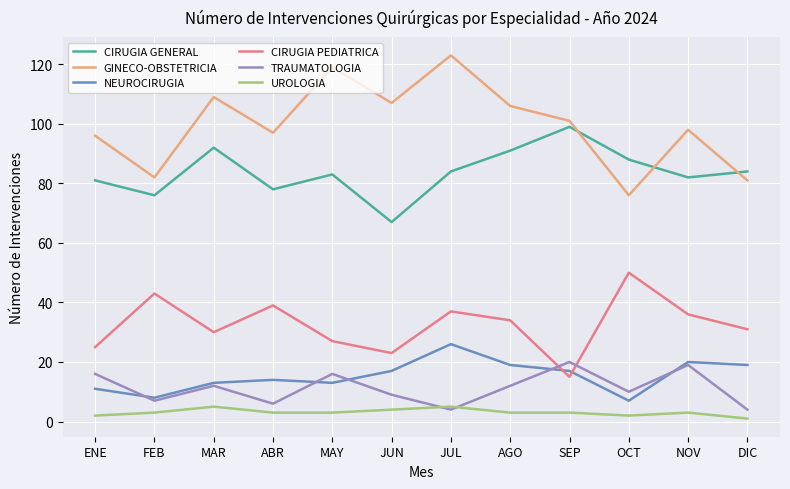

At which label does CIRUGIA GENERAL reach its minimum?

JUN